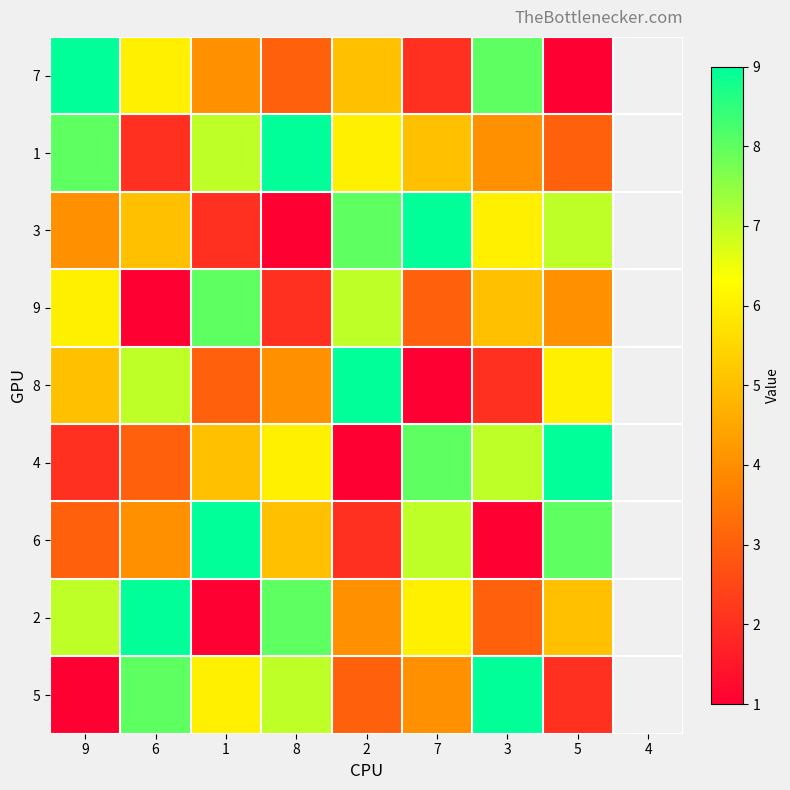

Rank the series at 5 from lowest to highest value.

7, 5, 1, 9, 2, 8, 3, 6, 4